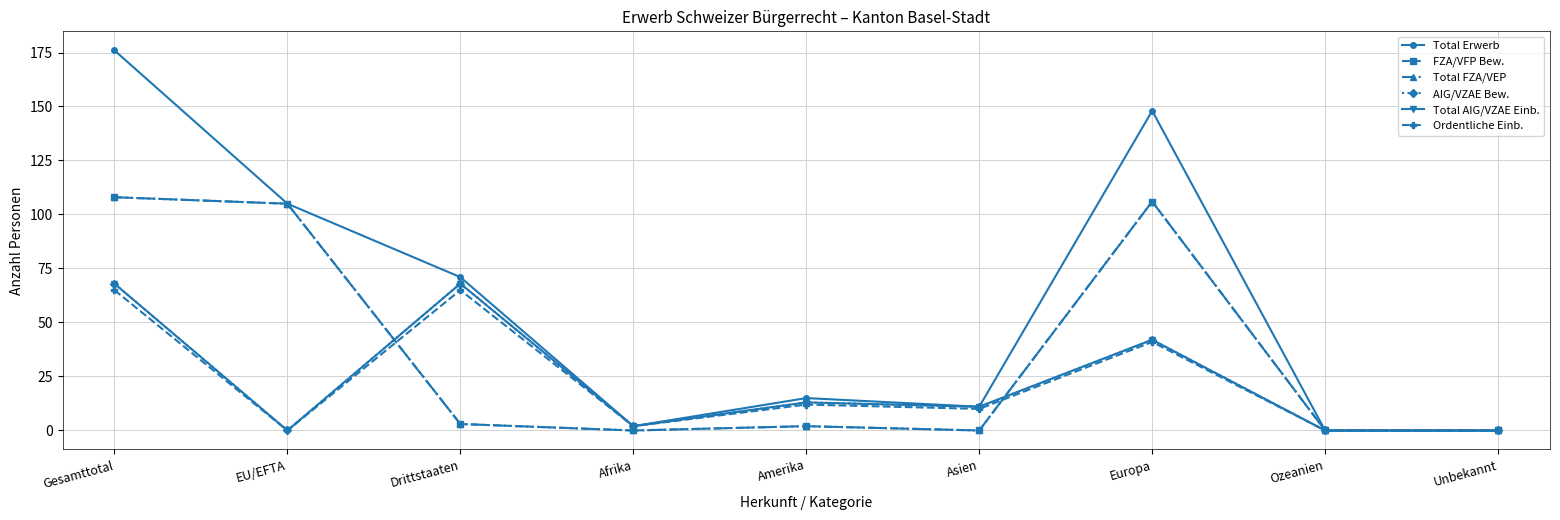

What is the average value of the Total FZA/VEP series?

36